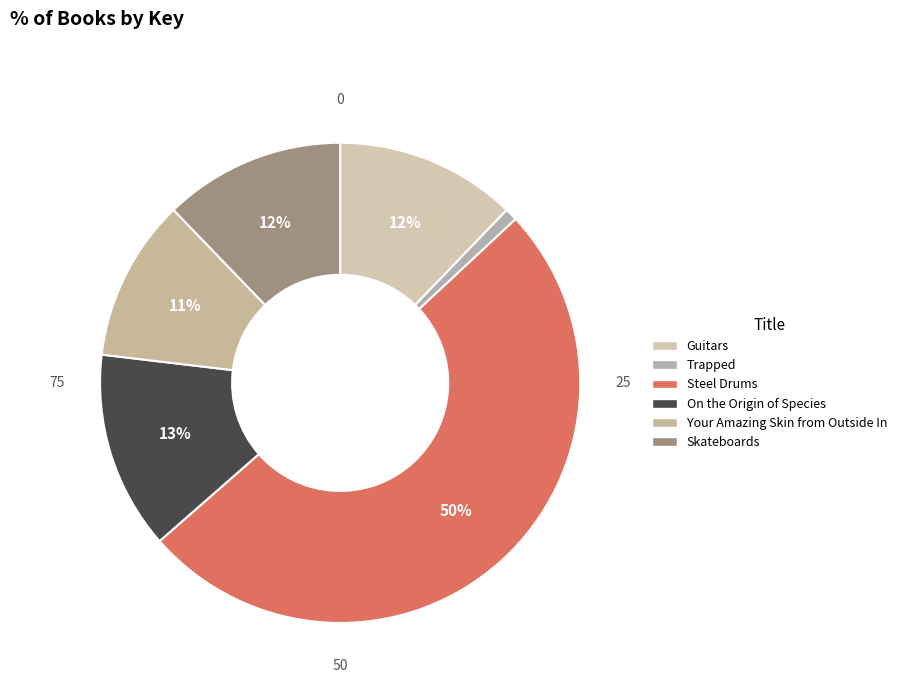

Which slice is the largest?

Steel Drums